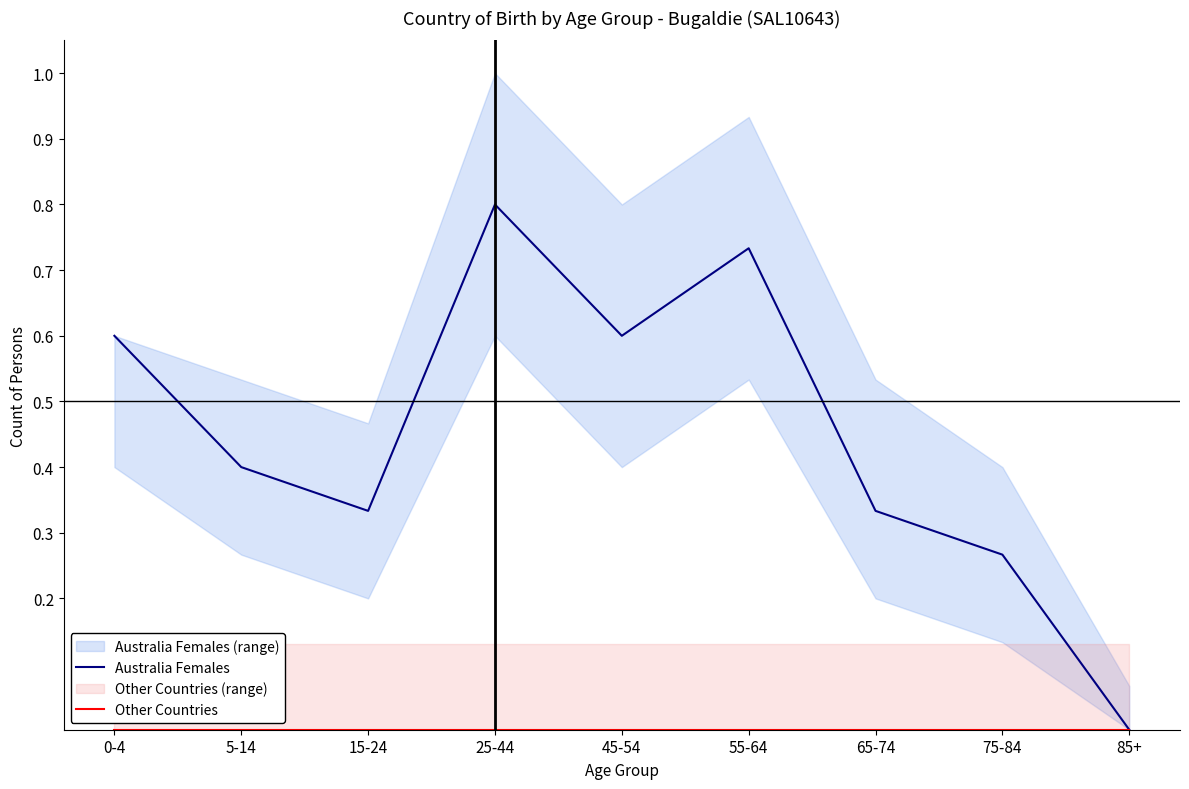

The value of Australia Females at 55-64 is 1.2. True or false?

False